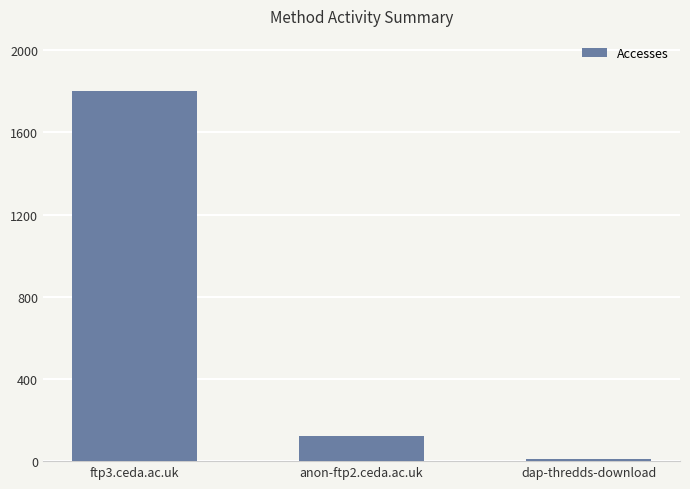

Is it true that the value at dap-thredds-download is 8?

True